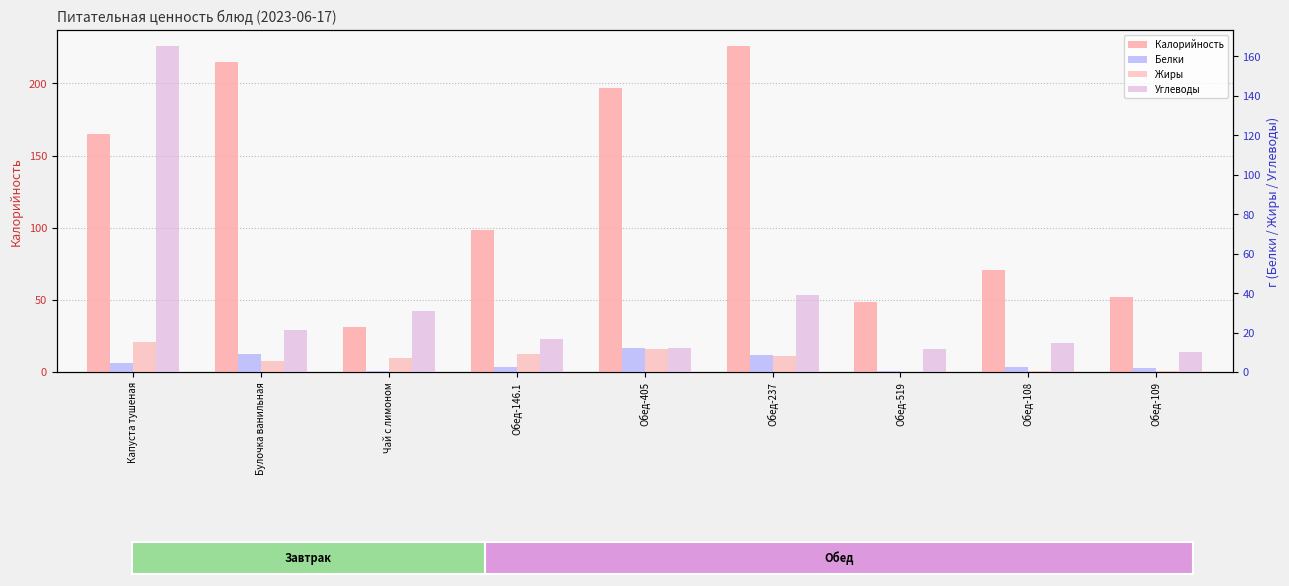

At which category is the sum across all series the highest?

Капуста тушеная